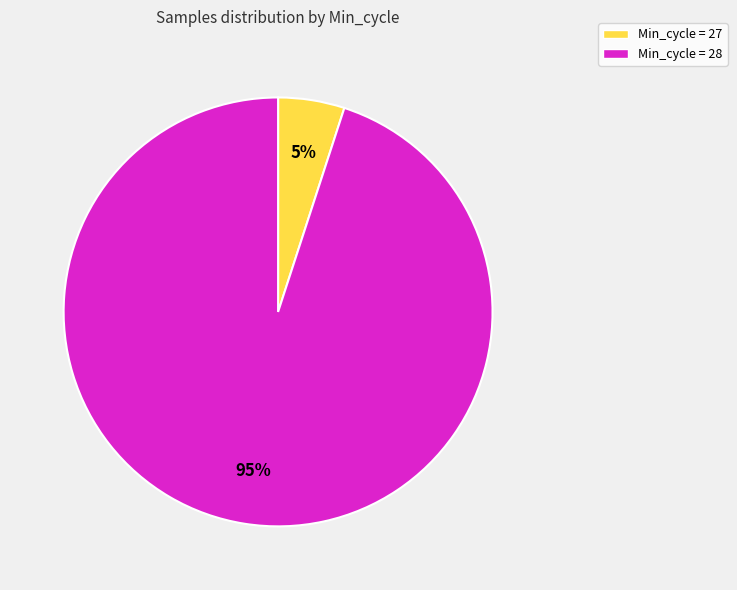

Combined, do Min_cycle = 27 and Min_cycle = 28 account for over 50%?

Yes